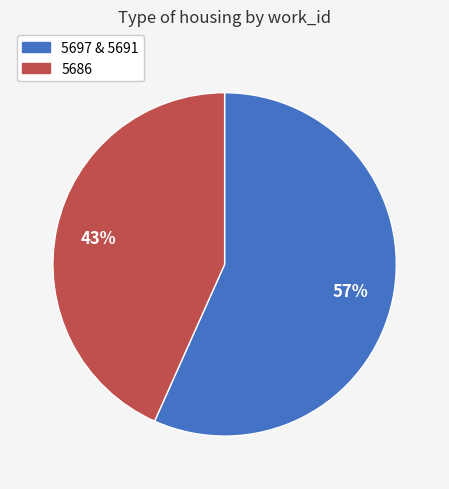

To the nearest percent, what is the average slice percentage?

50%